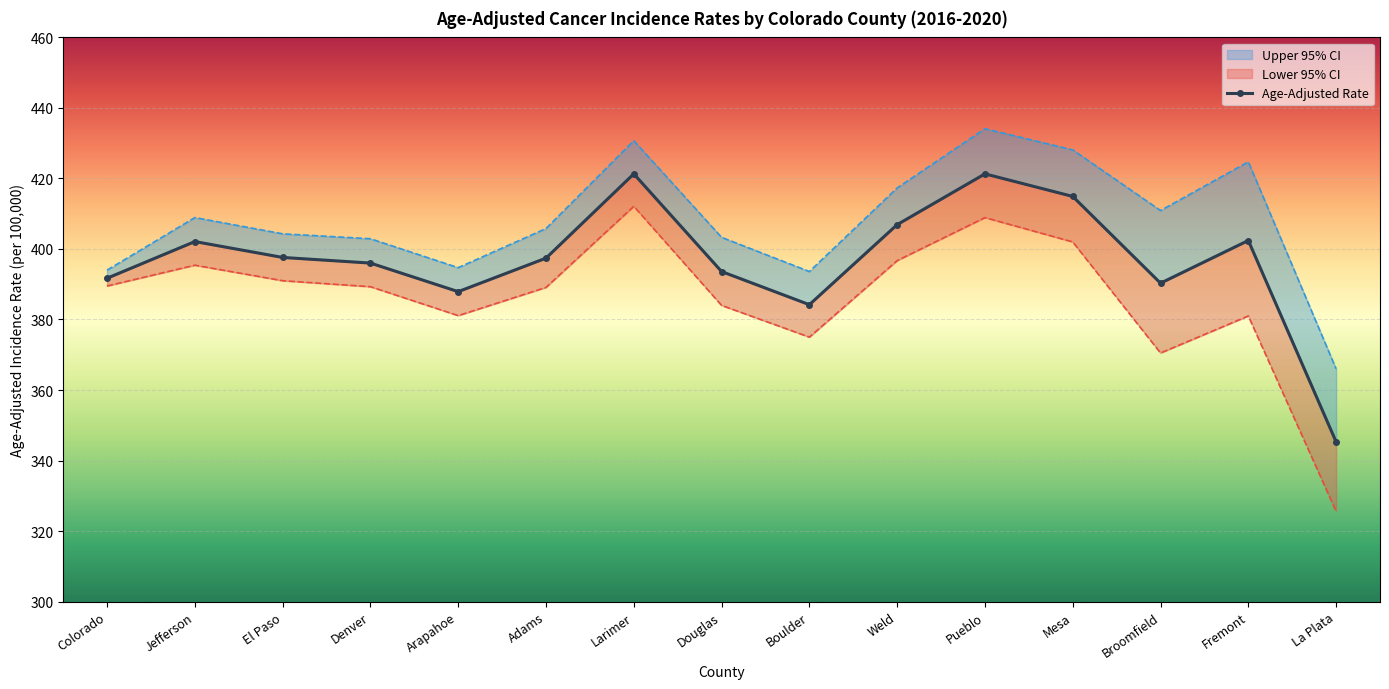

Where does the Upper 95% CI series first go above 405?

Jefferson